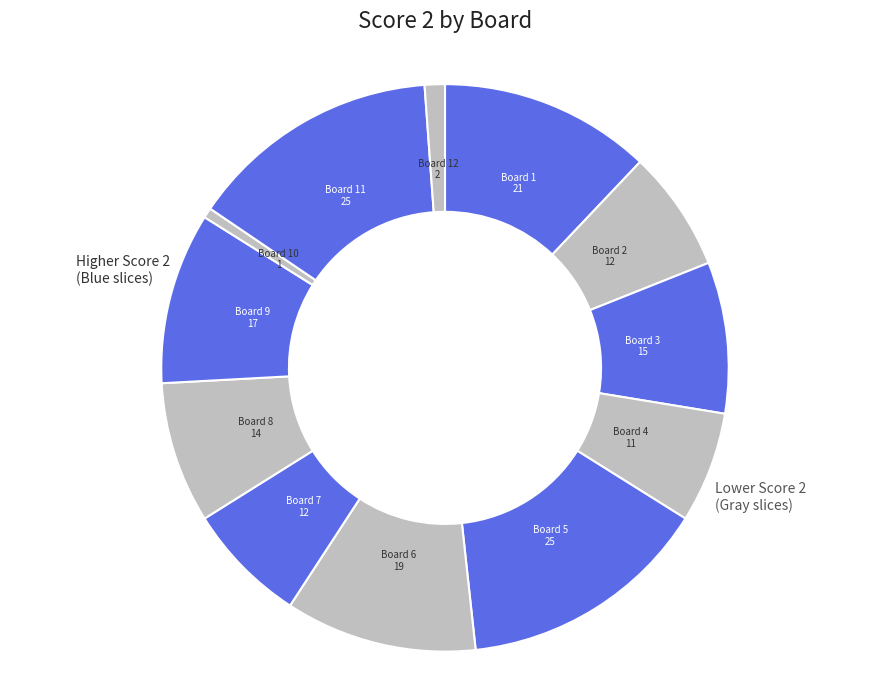

Count the number of slices in the pie.

12